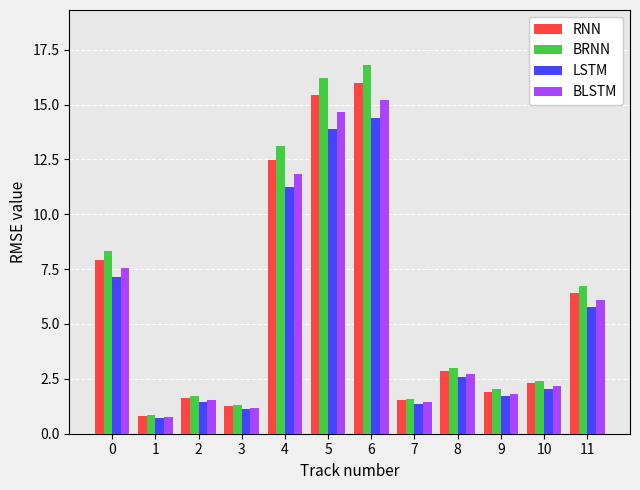

List the series in order of their peak value, lowest first.

LSTM, BLSTM, RNN, BRNN